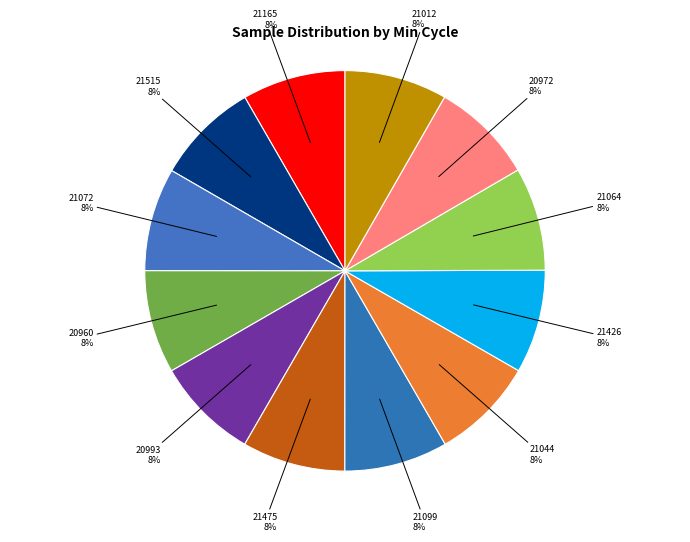

To the nearest percent, what is the average slice percentage?

8%